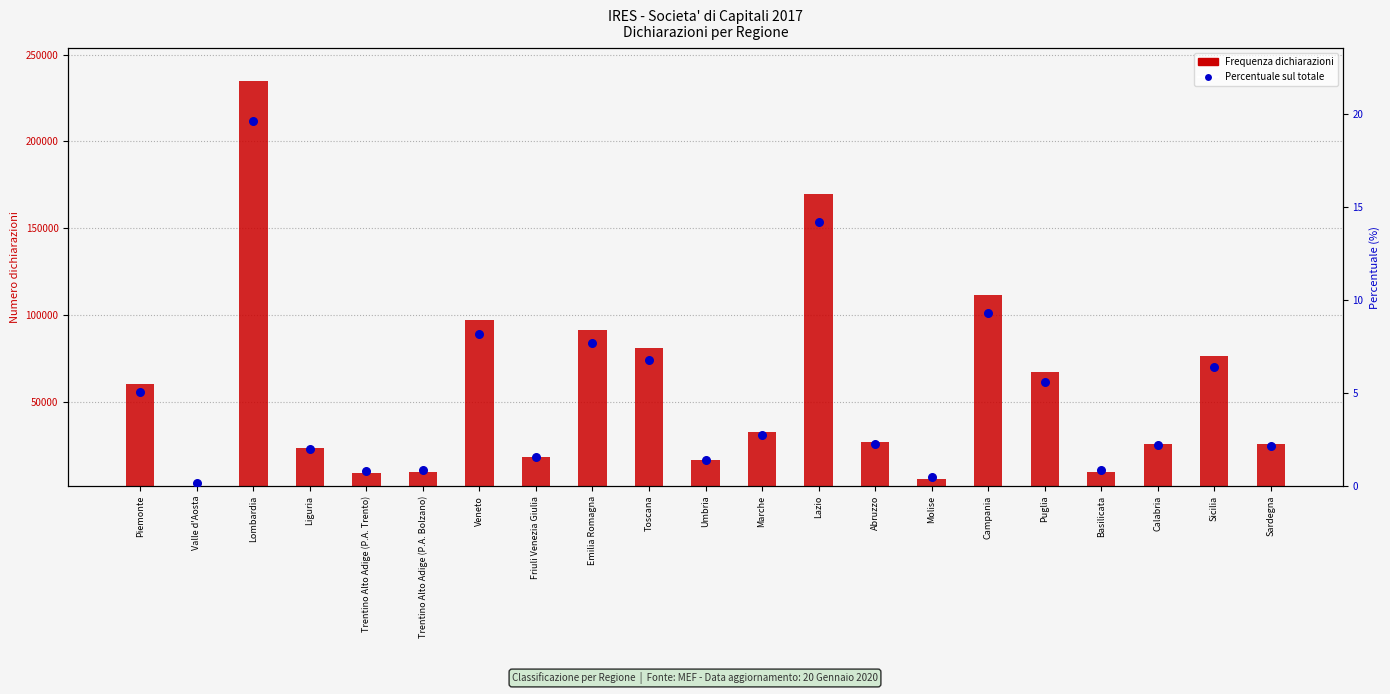

Which series has the largest total across all categories?

Frequenza dichiarazioni